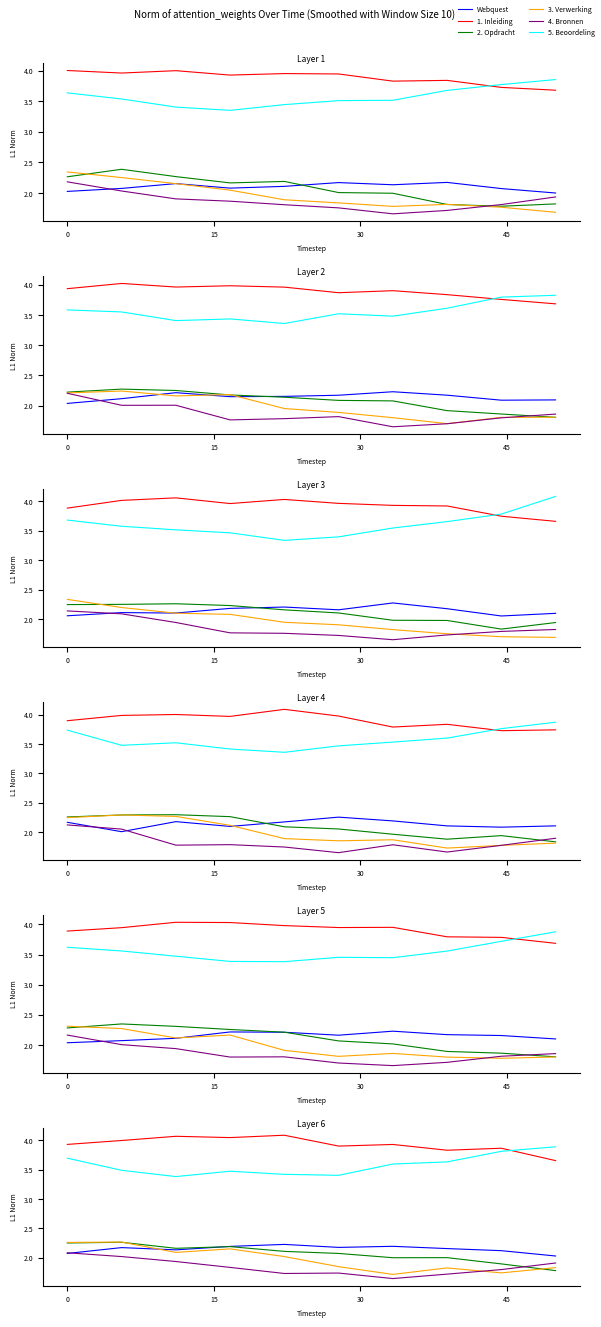

Which series has the widest spread of values?

3. Verwerking